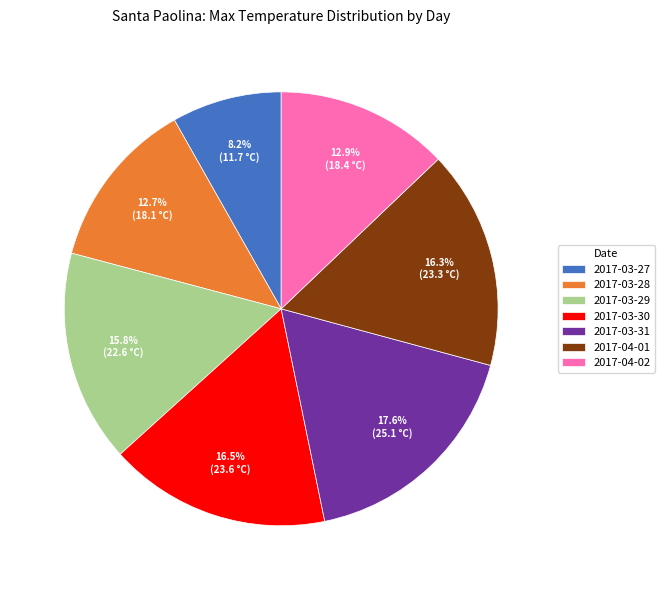

True or false: 2017-03-29 accounts for 1% of the total.

False